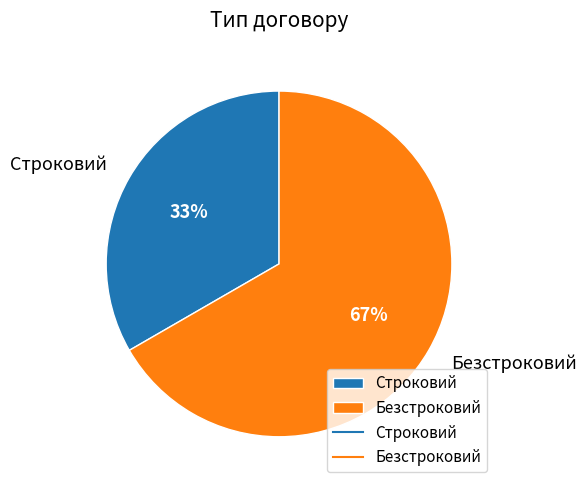

Does Безстроковий account for over 50% of the chart?

Yes